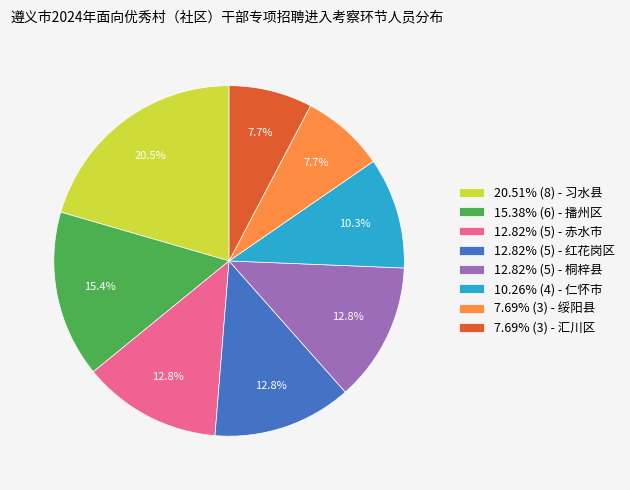

What portion of the pie excludes 12.82% (5) - 赤水市?

87.2%